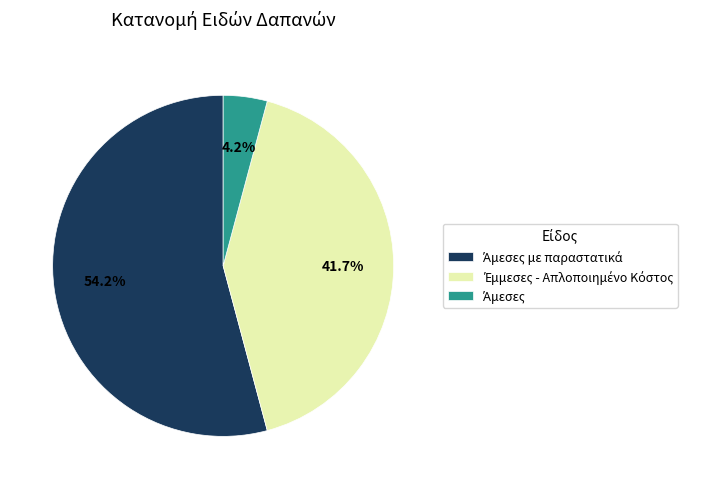

Is there a majority slice in this chart?

Yes